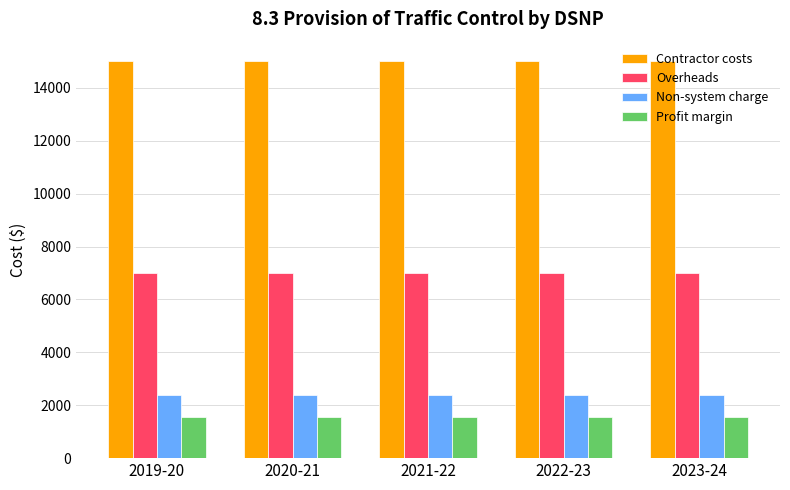

What is the sum of all Overheads values?

34944.5